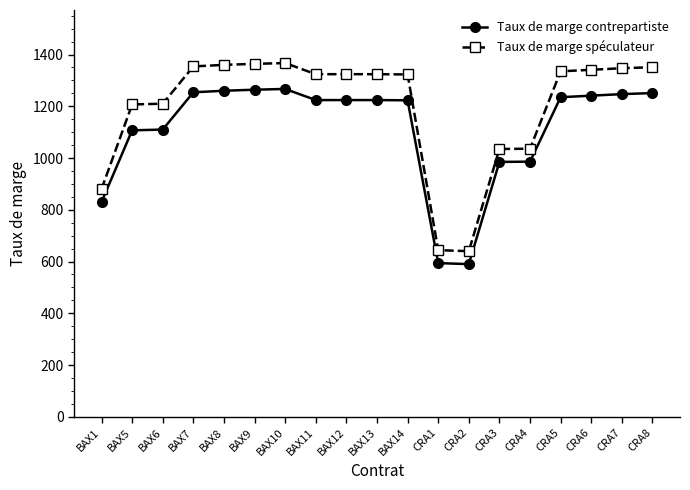

Which series has the largest total across all categories?

Taux de marge spéculateur